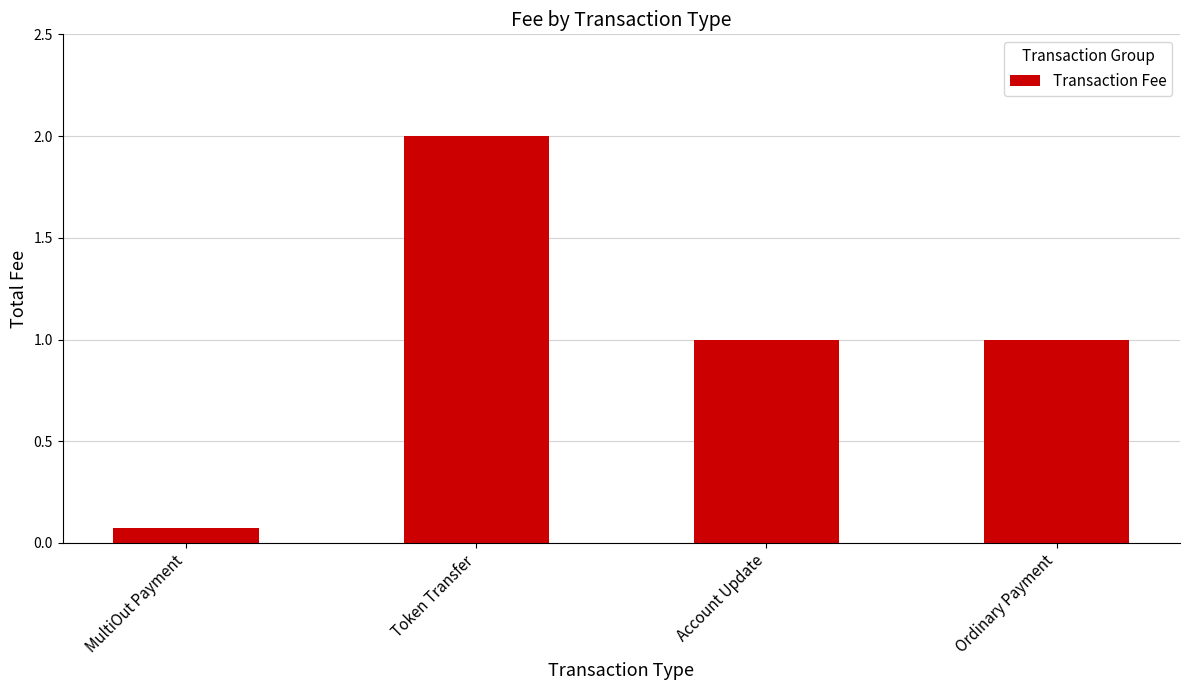

What is the sum of the values at Ordinary Payment and Token Transfer?

3.0